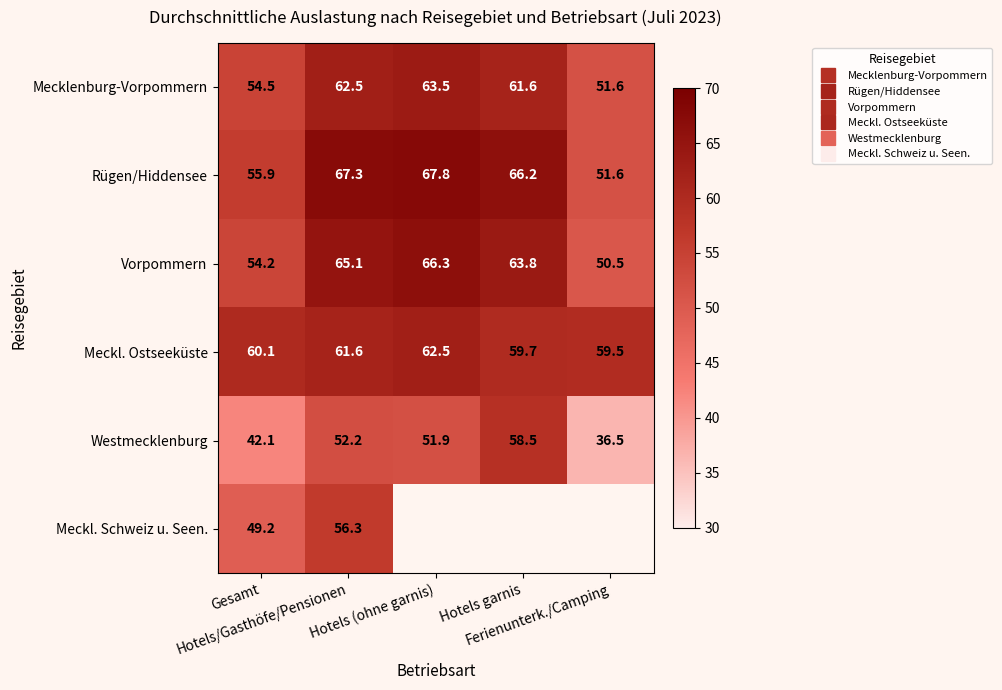

What is the minimum value for Vorpommern?

50.5